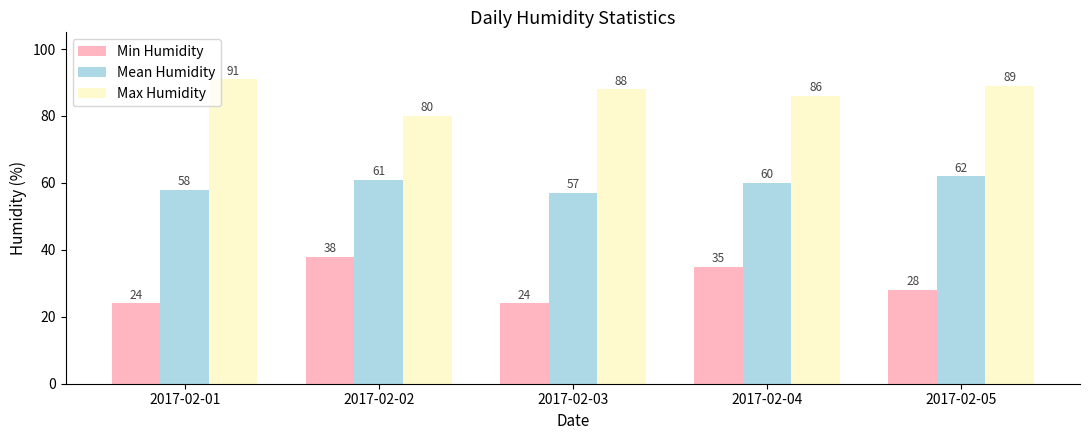

Which category has the lowest value in the Mean Humidity series?

2017-02-03